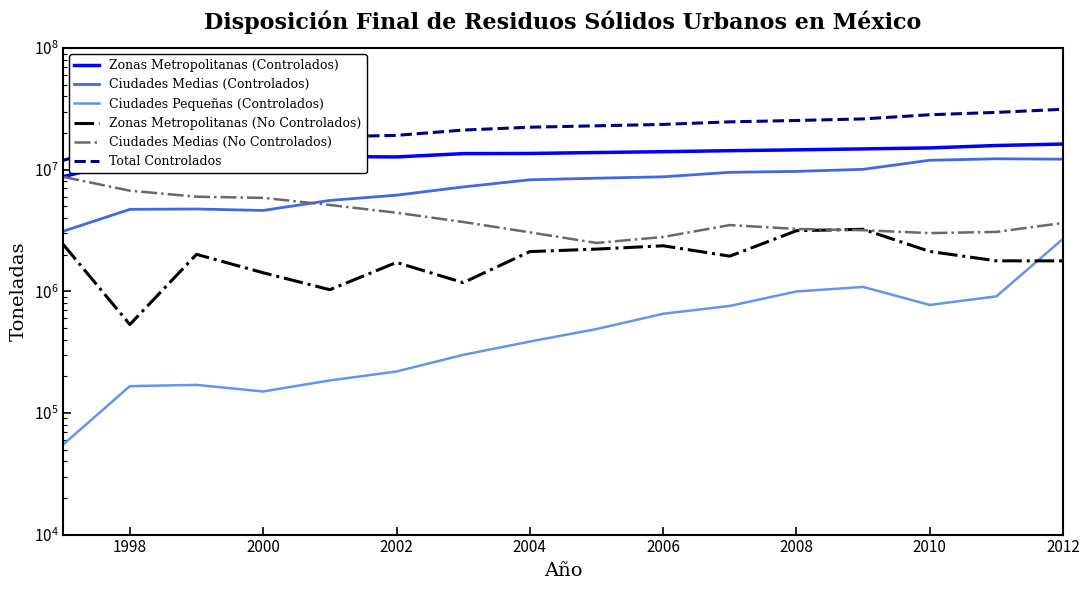

What is the sum of all Zonas Metropolitanas (Controlados) values?

216054895